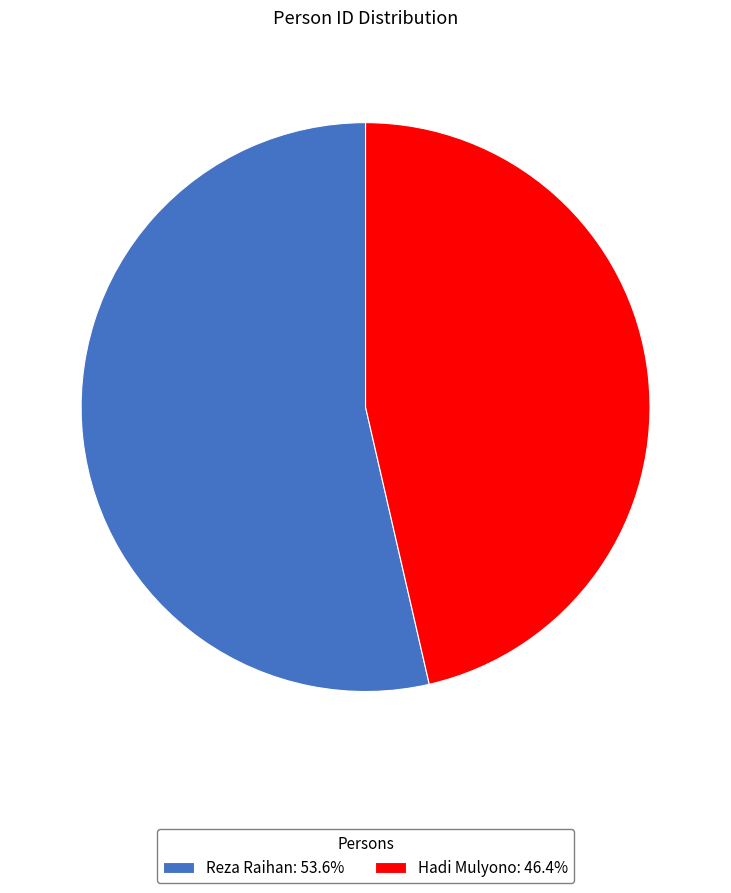

Is the sum of Hadi Mulyono: 46.4% and Reza Raihan: 53.6% greater than half?

Yes